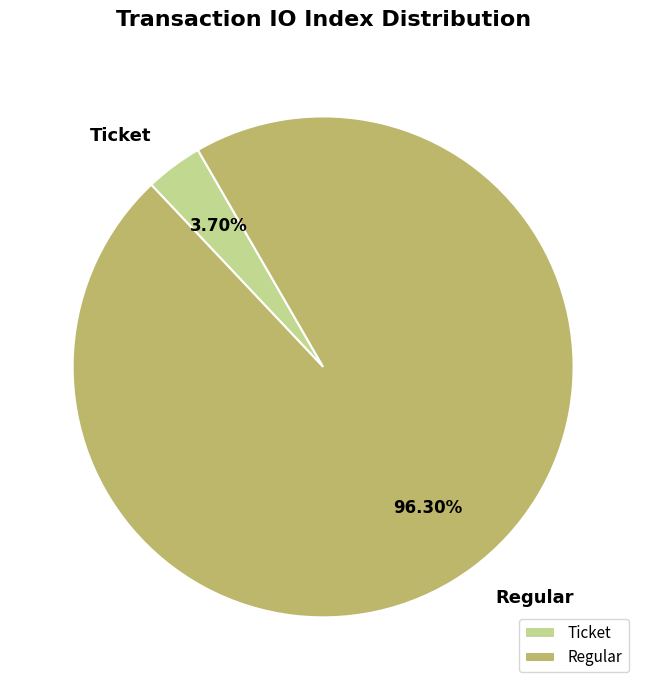

Which category has the smallest portion of the pie?

Ticket